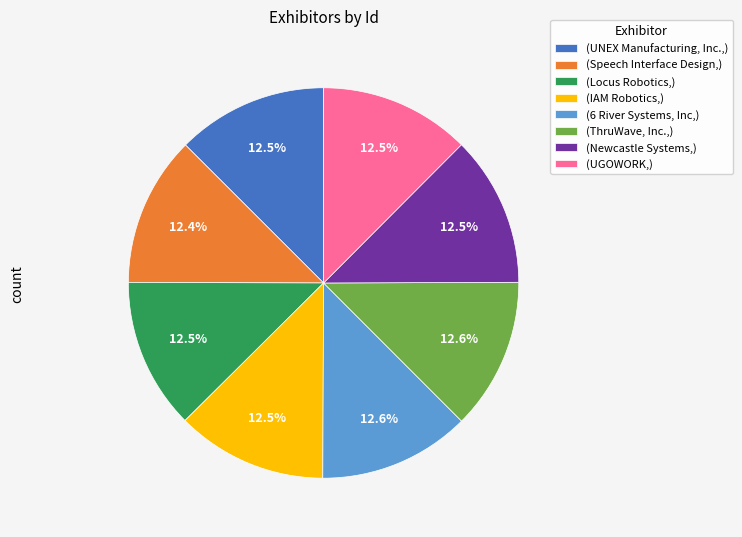

How many segments does this pie chart have?

8